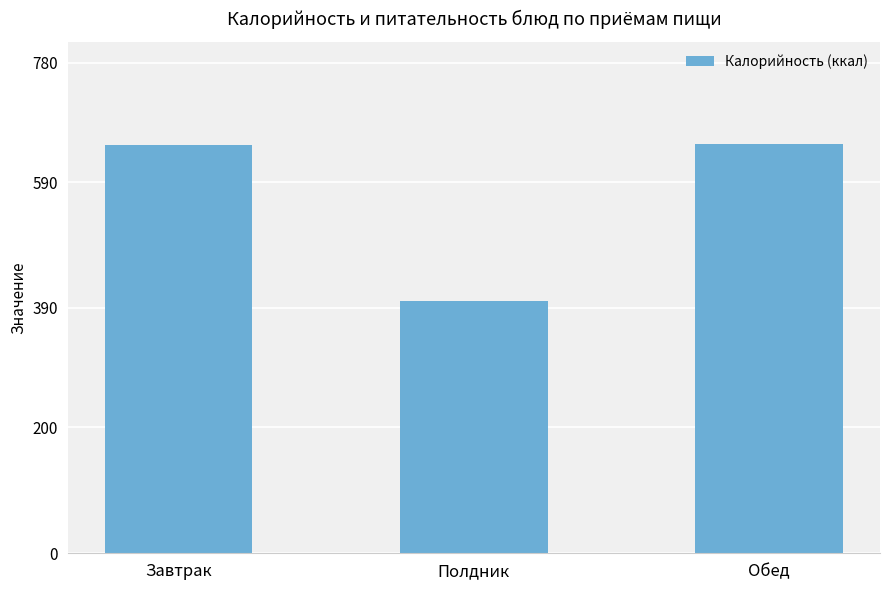

What is the label of the 2nd bar from the right?

Полдник